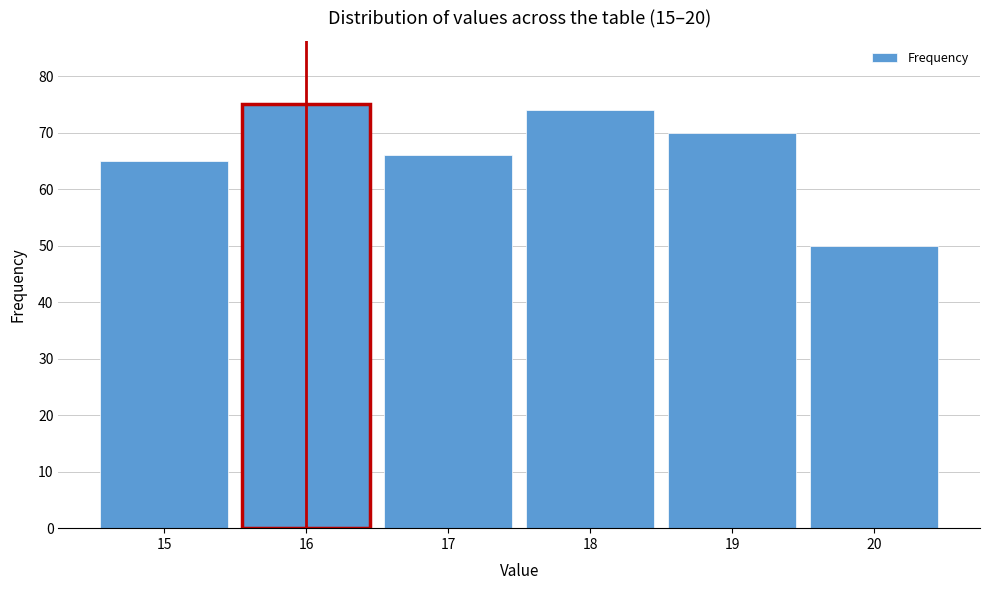

Over which range of the x-axis is the bar tallest?

15.5 to 16.5